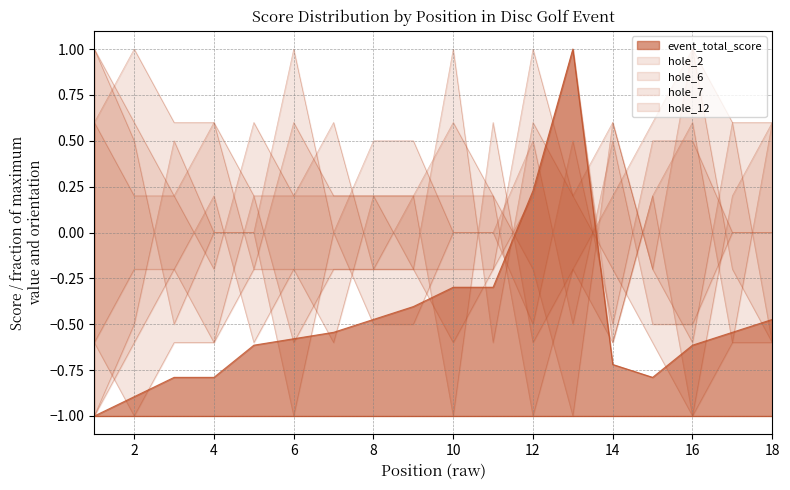

At which category does hole_2 reach its first local valley?

7